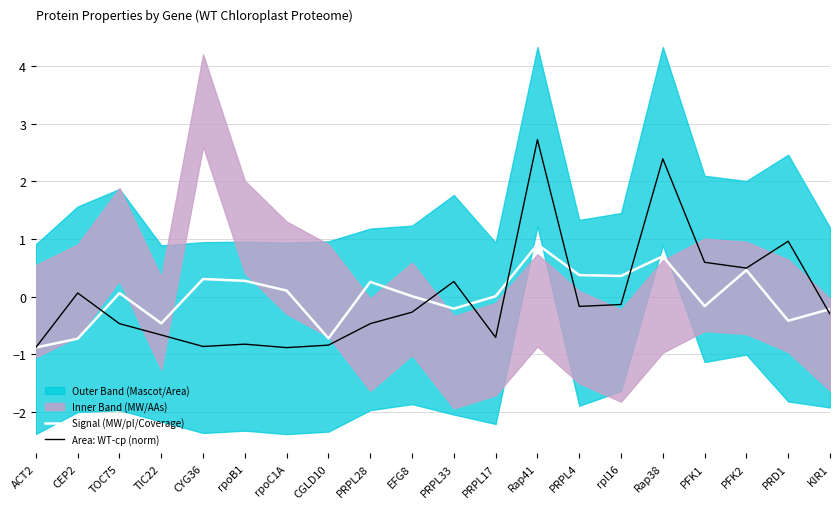

The value of Signal (MW/pI/Coverage) at PRPL28 is 0.3. True or false?

True